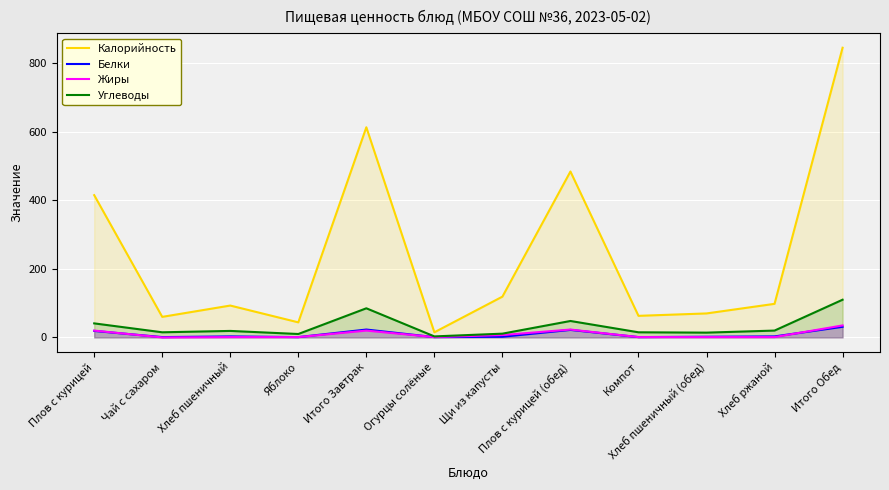

At which label does Жиры reach its minimum?

Чай с сахаром